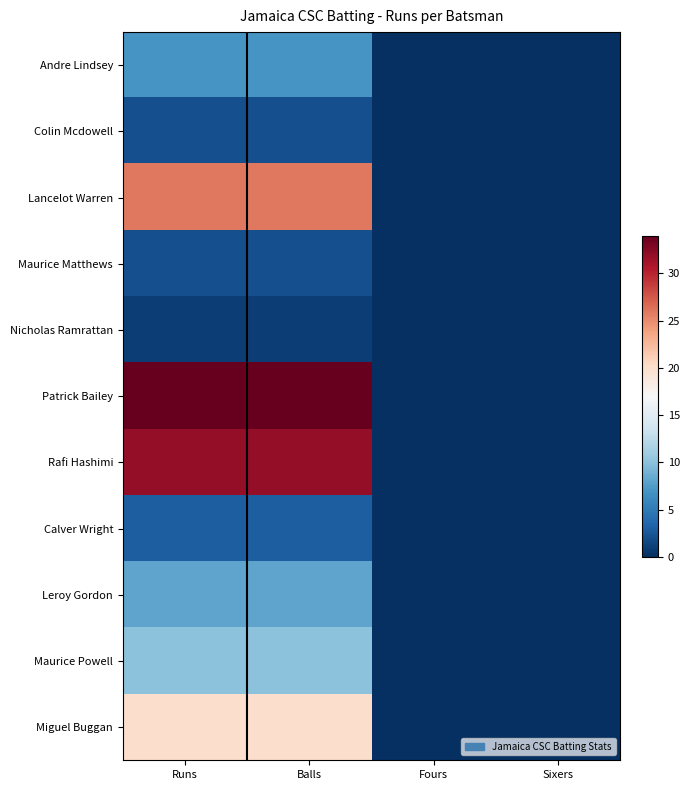

Reading left to right, list all the values displayed in this chart.

Andre Lindsey: Runs=7	Balls=7	Fours=0	Sixers=0
Colin Mcdowell: Runs=2	Balls=2	Fours=0	Sixers=0
Lancelot Warren: Runs=26	Balls=26	Fours=0	Sixers=0
Maurice Matthews: Runs=2	Balls=2	Fours=0	Sixers=0
Nicholas Ramrattan: Runs=1	Balls=1	Fours=0	Sixers=0
Patrick Bailey: Runs=34	Balls=34	Fours=0	Sixers=0
Rafi Hashimi: Runs=32	Balls=32	Fours=0	Sixers=0
Calver Wright: Runs=3	Balls=3	Fours=0	Sixers=0
Leroy Gordon: Runs=8	Balls=8	Fours=0	Sixers=0
Maurice Powell: Runs=10	Balls=10	Fours=0	Sixers=0
Miguel Buggan: Runs=20	Balls=20	Fours=0	Sixers=0